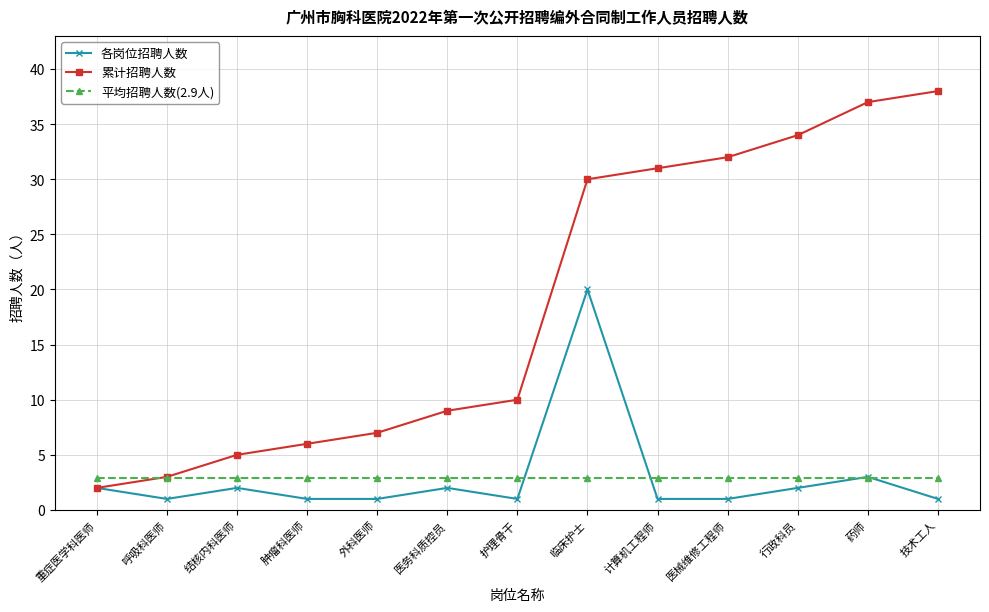

What is the difference between the highest and lowest values at 重症医学科医师?

0.9